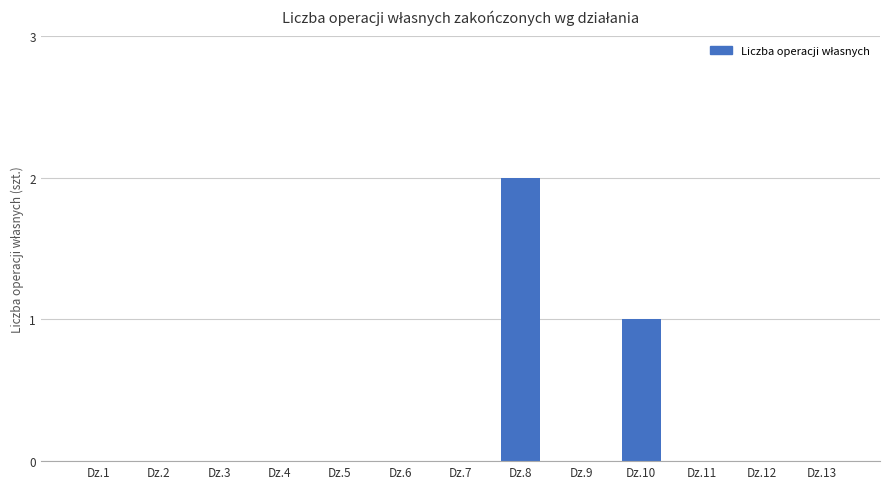

At which label is the value closest to 1?

Dz.10